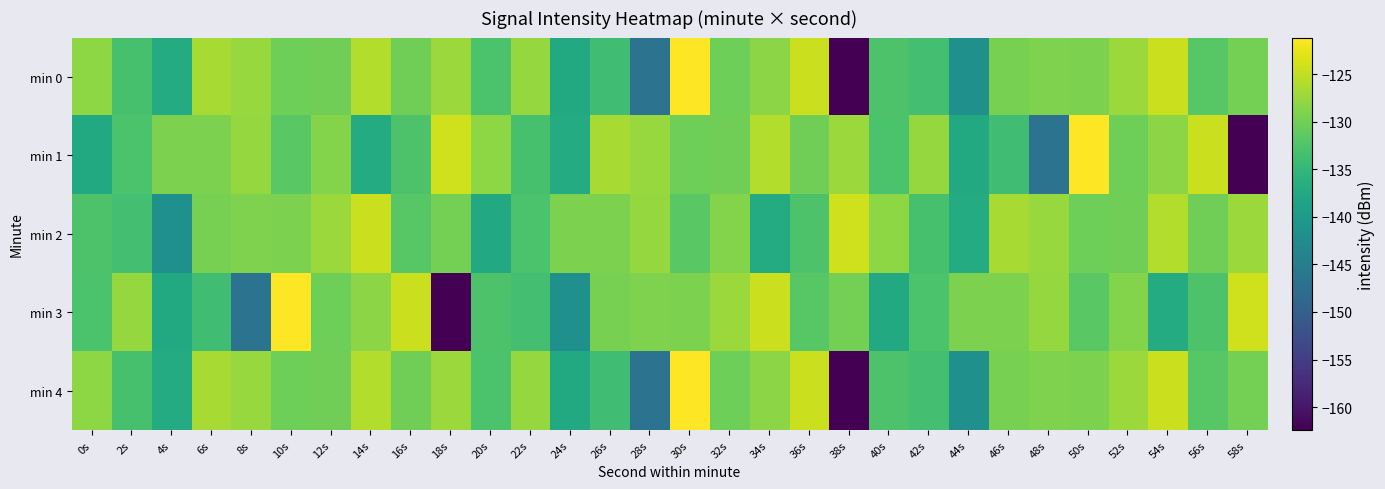

Reading left to right, what are all the values shown in this chart?

min 0: 0s=-128.1	2s=-133.2	4s=-137.0	6s=-126.6	8s=-127.5	10s=-130.2	12s=-130.1	14s=-125.9	16s=-130.1	18s=-127.3	20s=-132.8	22s=-127.7	24s=-137.4	26s=-133.9	28s=-146.6	30s=-121.1	32s=-130.3	34s=-128.3	36s=-124.4	38s=-162.4	40s=-132.7	42s=-133.4	44s=-141.6	46s=-129.6	48s=-129.2	50s=-129.2	52s=-127.4	54s=-124.5	56s=-131.9	58s=-129.8
min 1: 0s=-137.4	2s=-132.9	4s=-129.3	6s=-129.3	8s=-127.7	10s=-131.6	12s=-128.8	14s=-137.1	16s=-132.6	18s=-124.1	20s=-128.1	22s=-133.2	24s=-137.0	26s=-126.6	28s=-127.5	30s=-130.2	32s=-130.1	34s=-125.9	36s=-130.1	38s=-127.3	40s=-132.8	42s=-127.7	44s=-137.4	46s=-133.9	48s=-146.6	50s=-121.1	52s=-130.3	54s=-128.3	56s=-124.4	58s=-162.4
min 2: 0s=-132.7	2s=-133.4	4s=-141.6	6s=-129.6	8s=-129.2	10s=-129.2	12s=-127.4	14s=-124.5	16s=-131.9	18s=-129.8	20s=-137.4	22s=-132.9	24s=-129.3	26s=-129.3	28s=-127.7	30s=-131.6	32s=-128.8	34s=-137.1	36s=-132.6	38s=-124.1	40s=-128.1	42s=-133.2	44s=-137.0	46s=-126.6	48s=-127.5	50s=-130.2	52s=-130.1	54s=-125.9	56s=-130.1	58s=-127.3
min 3: 0s=-132.8	2s=-127.7	4s=-137.4	6s=-133.9	8s=-146.6	10s=-121.1	12s=-130.3	14s=-128.3	16s=-124.4	18s=-162.4	20s=-132.7	22s=-133.4	24s=-141.6	26s=-129.6	28s=-129.2	30s=-129.2	32s=-127.4	34s=-124.5	36s=-131.9	38s=-129.8	40s=-137.4	42s=-132.9	44s=-129.3	46s=-129.3	48s=-127.7	50s=-131.6	52s=-128.8	54s=-137.1	56s=-132.6	58s=-124.1
min 4: 0s=-128.1	2s=-133.2	4s=-137.0	6s=-126.6	8s=-127.5	10s=-130.2	12s=-130.1	14s=-125.9	16s=-130.1	18s=-127.3	20s=-132.8	22s=-127.7	24s=-137.4	26s=-133.9	28s=-146.6	30s=-121.1	32s=-130.3	34s=-128.3	36s=-124.4	38s=-162.4	40s=-132.7	42s=-133.4	44s=-141.6	46s=-129.6	48s=-129.2	50s=-129.2	52s=-127.4	54s=-124.5	56s=-131.9	58s=-129.8